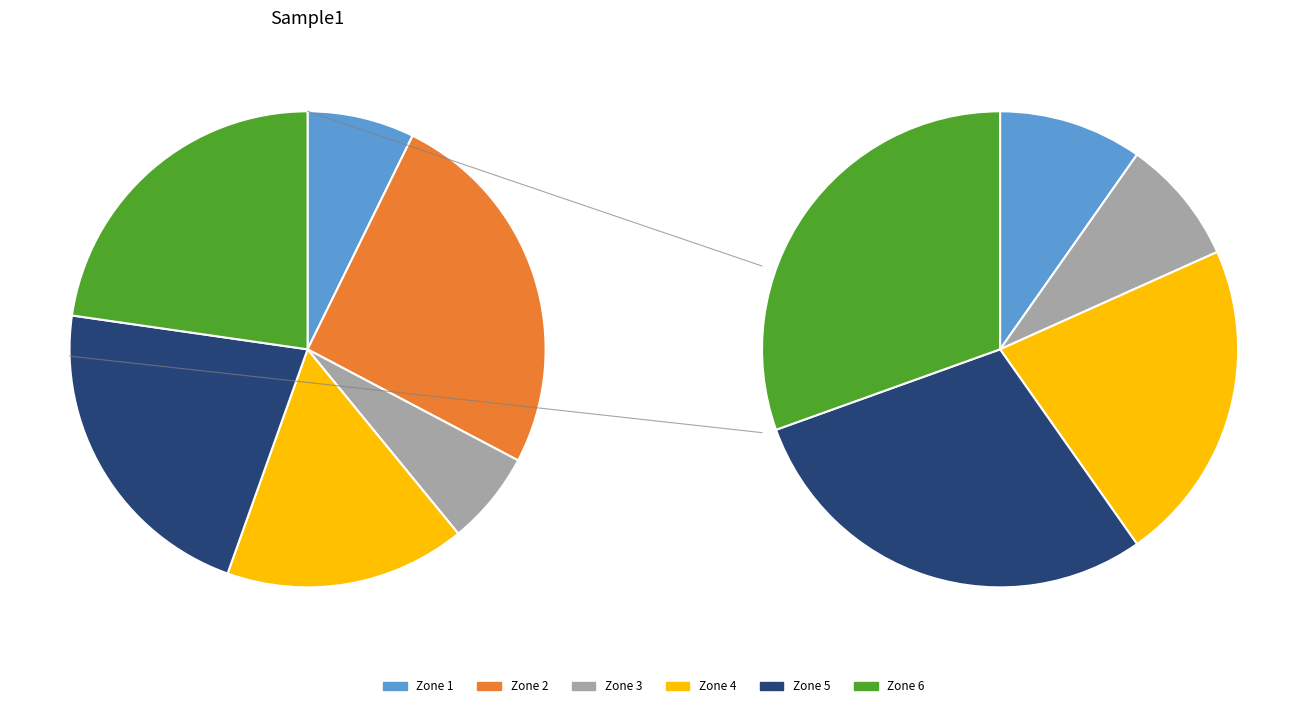

What is the ratio of the value at Zone 2 to the value at Zone 4?

1.6